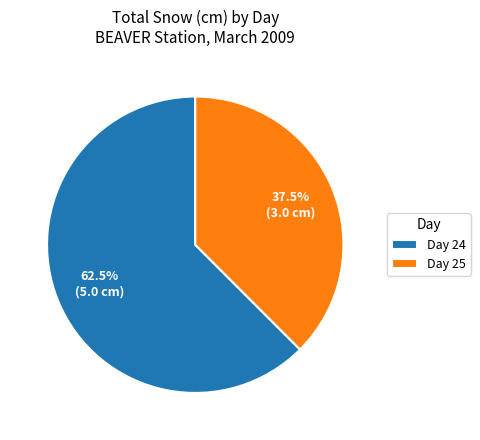

What is the majority slice?

Day 24